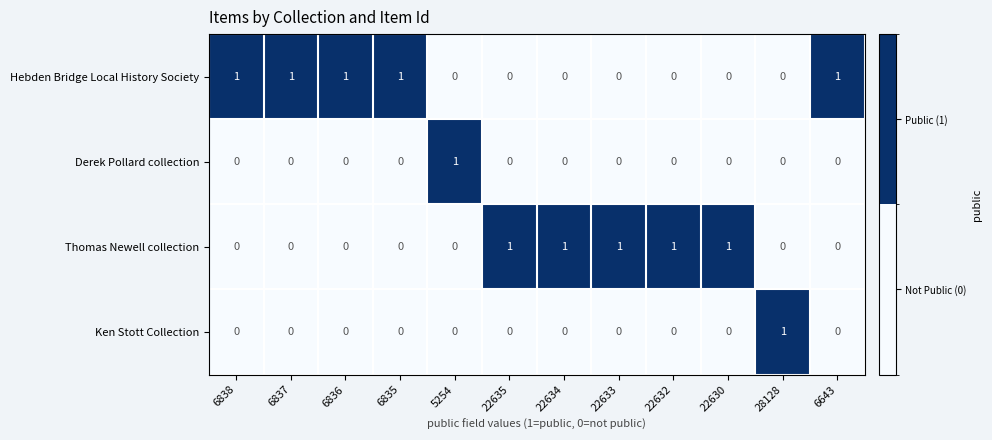

Count the Hebden Bridge Local History Society values in the range 0 to 1.

12